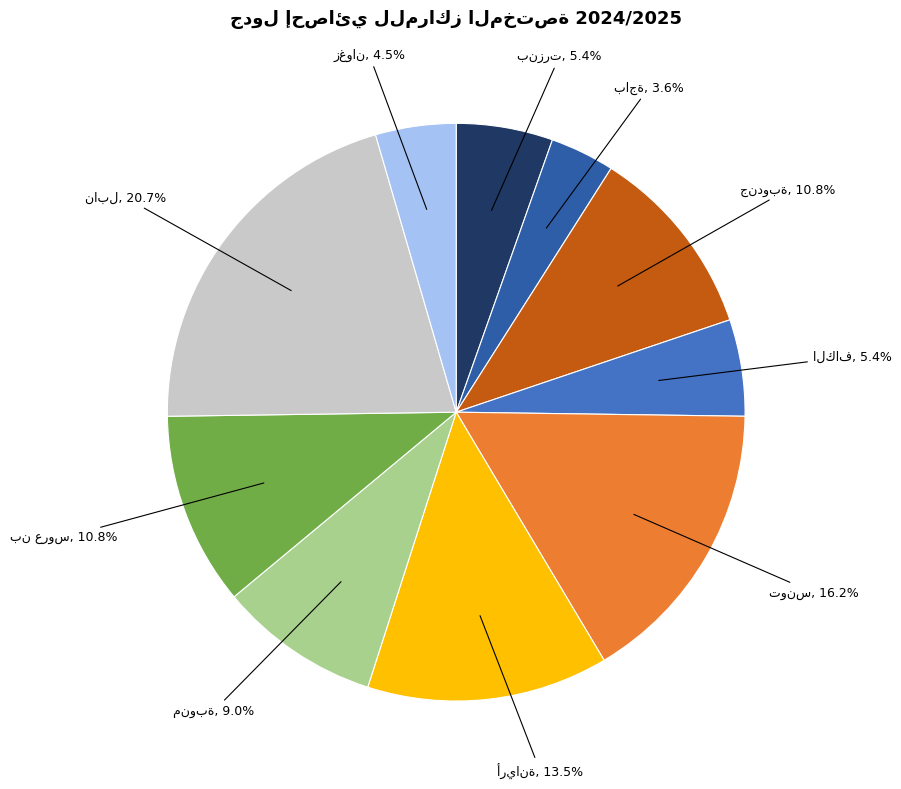

Is there any slice that represents more than half of the pie?

No